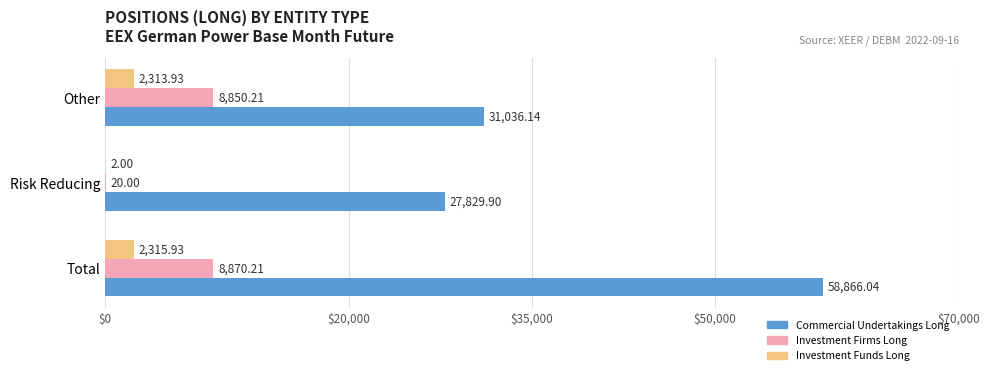

What is the sum of all Commercial Undertakings Long values?

117732.1